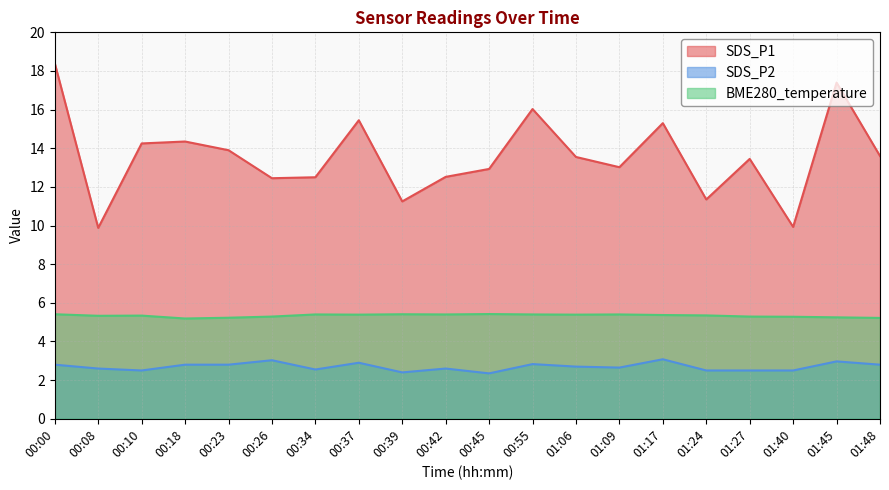

True or false: SDS_P2 and SDS_P1 intersect in this chart.

False